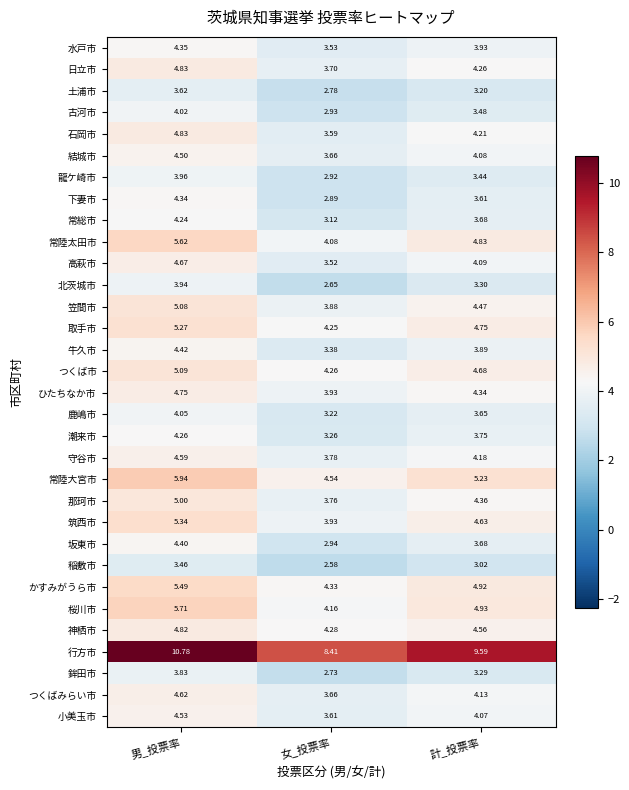

Which series has the largest total across all categories?

行方市